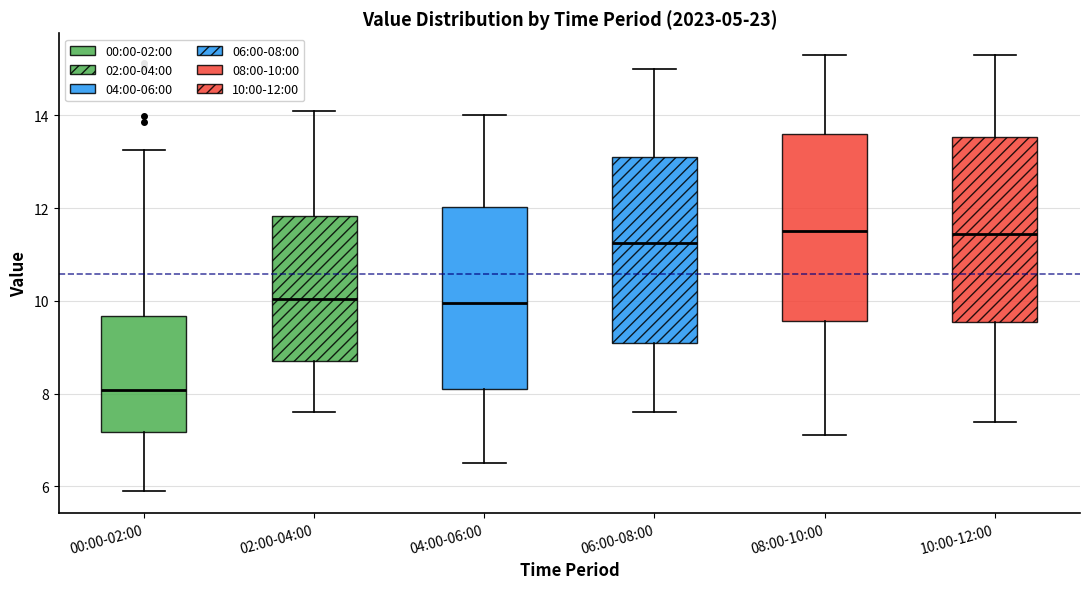

Reading left to right, read every box against the y-axis: the position of its median line, the range the box covers, and the ends of its whiskers. The values are not printed on the chart, so give them approximately, as read against the axis.

00:00-02:00: median 8.0, box 7.2 to 9.6, whiskers 6.0 to 13.2
02:00-04:00: median 10.0, box 8.8 to 11.8, whiskers 7.6 to 14.2
04:00-06:00: median 10.0, box 8.2 to 12.0, whiskers 6.6 to 14.0
06:00-08:00: median 11.2, box 9.2 to 13.2, whiskers 7.6 to 15.0
08:00-10:00: median 11.6, box 9.6 to 13.6, whiskers 7.2 to 15.4
10:00-12:00: median 11.4, box 9.6 to 13.6, whiskers 7.4 to 15.4